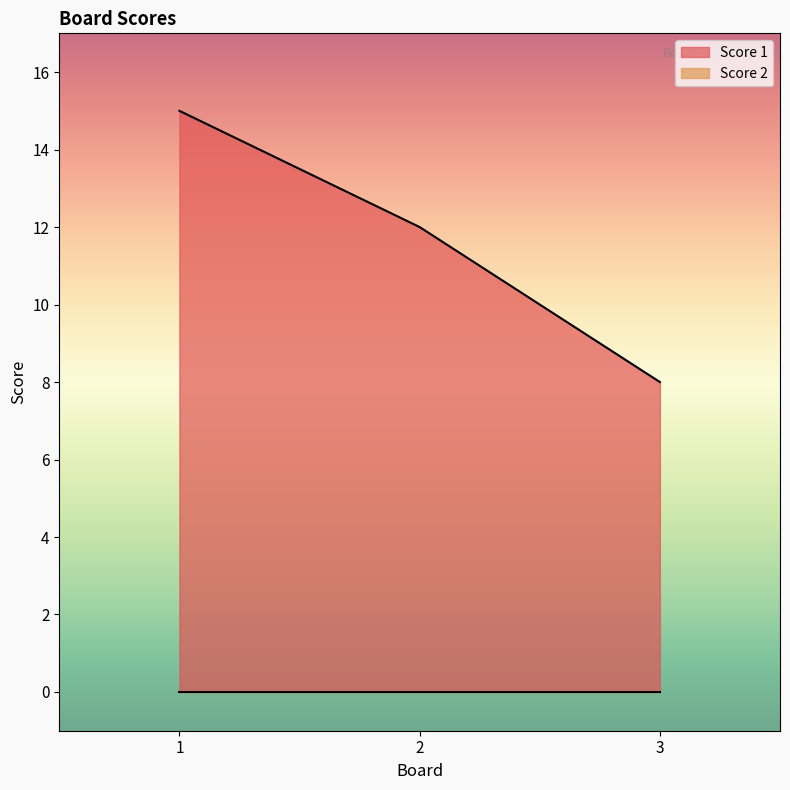

What is the change in value from 2 to 3?

-4